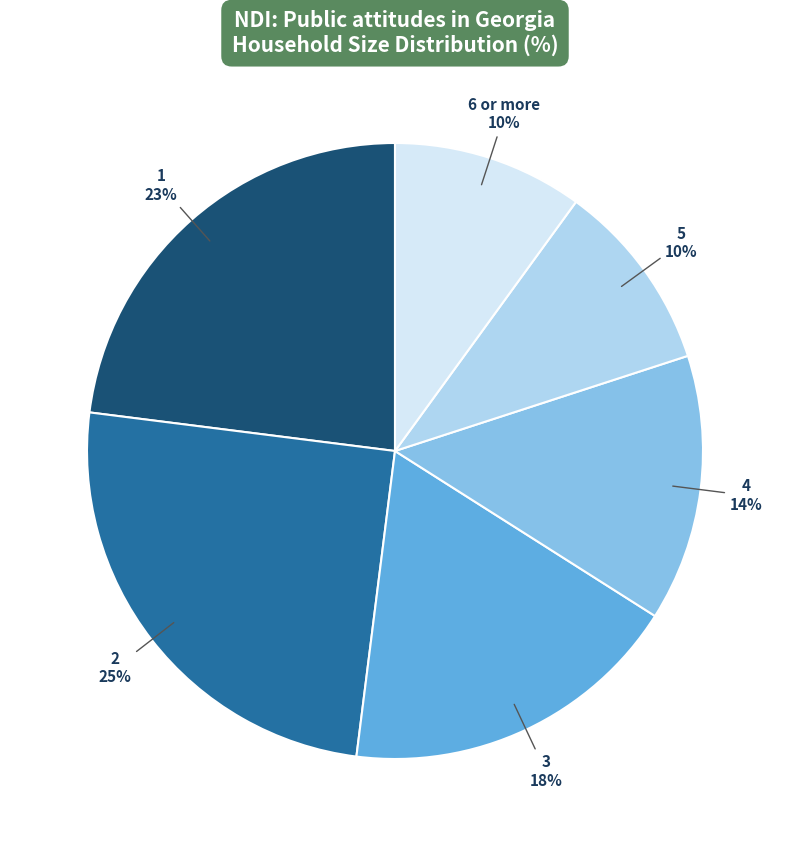

How many segments does this pie chart have?

6